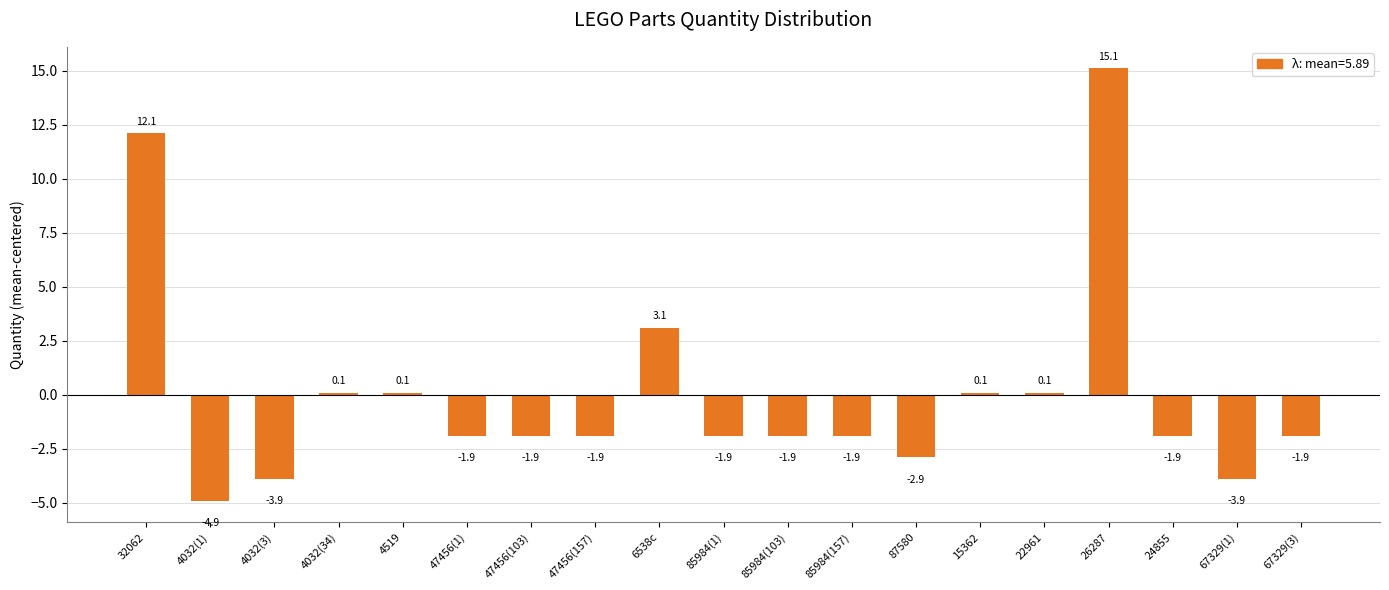

Where does the data first go above -1?

32062